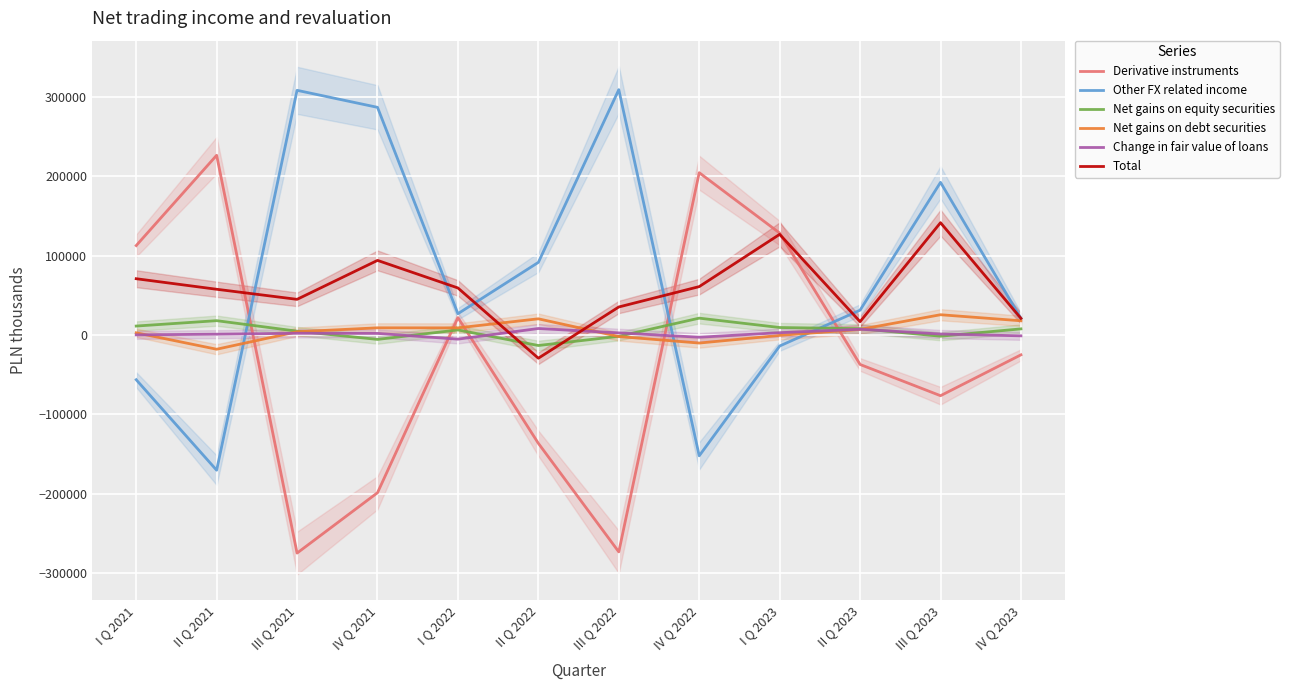

Which series has the largest total across all categories?

Other FX related income